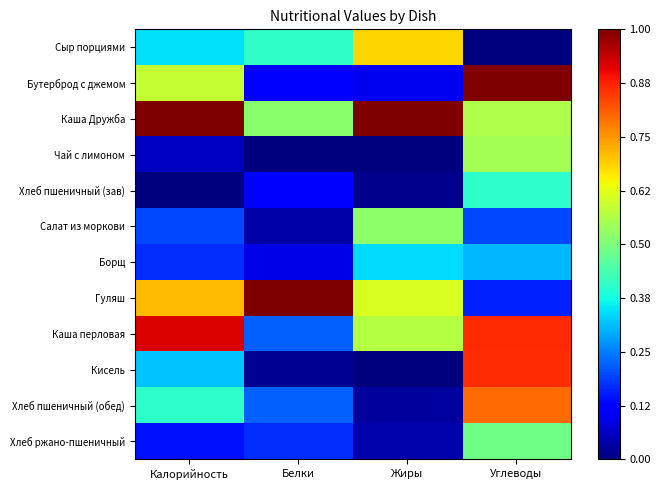

Rank the series by their maximum value, from lowest to highest.

Борщ, Хлеб пшеничный (зав), Хлеб ржано-пшеничный, Салат из моркови, Чай с лимоном, Сыр порциями, Хлеб пшеничный (обед), Кисель, Каша перловая, Гуляш, Бутерброд с джемом, Каша Дружба